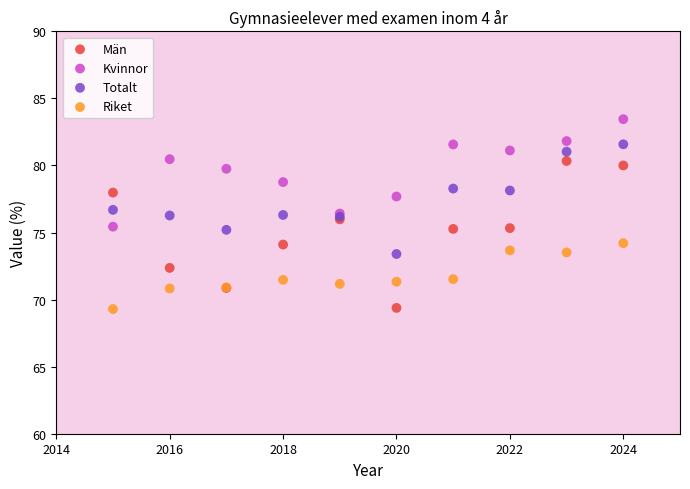

Which series reaches the maximum Y coordinate?

Kvinnor